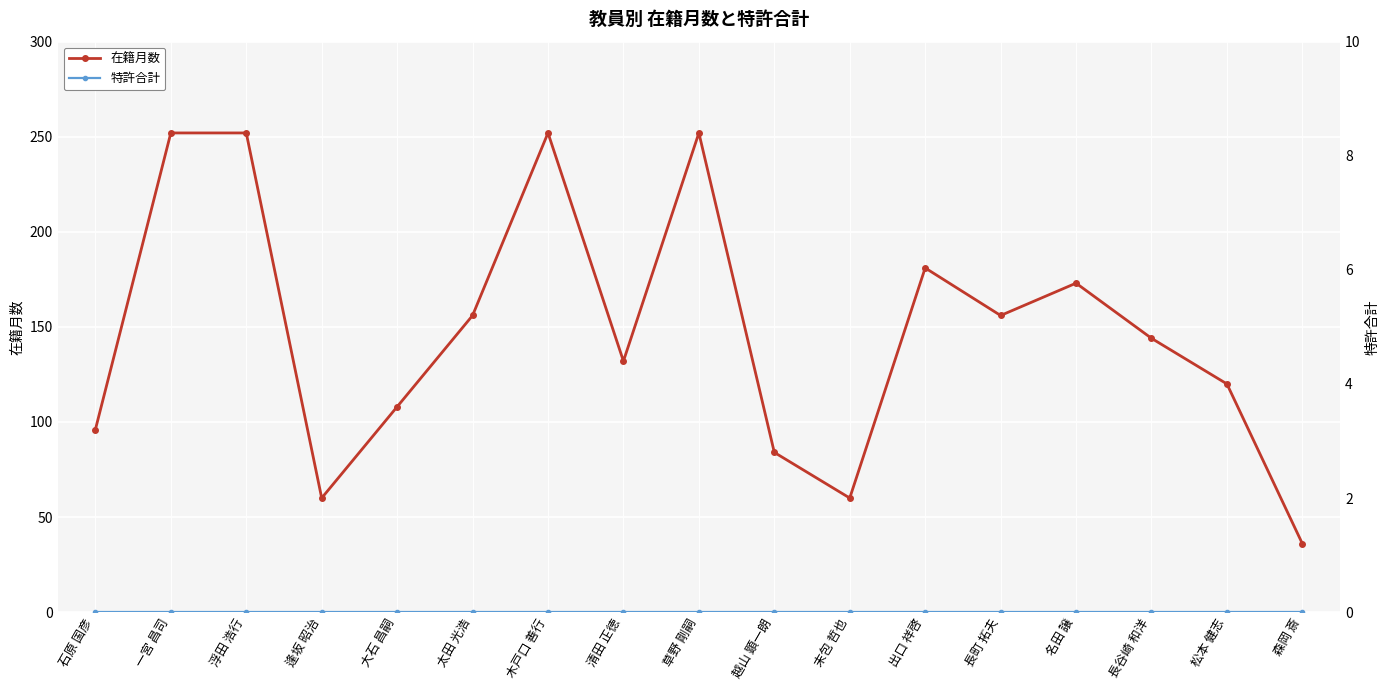

True or false: 在籍月数 has more than 2 points higher than both neighbors.

True